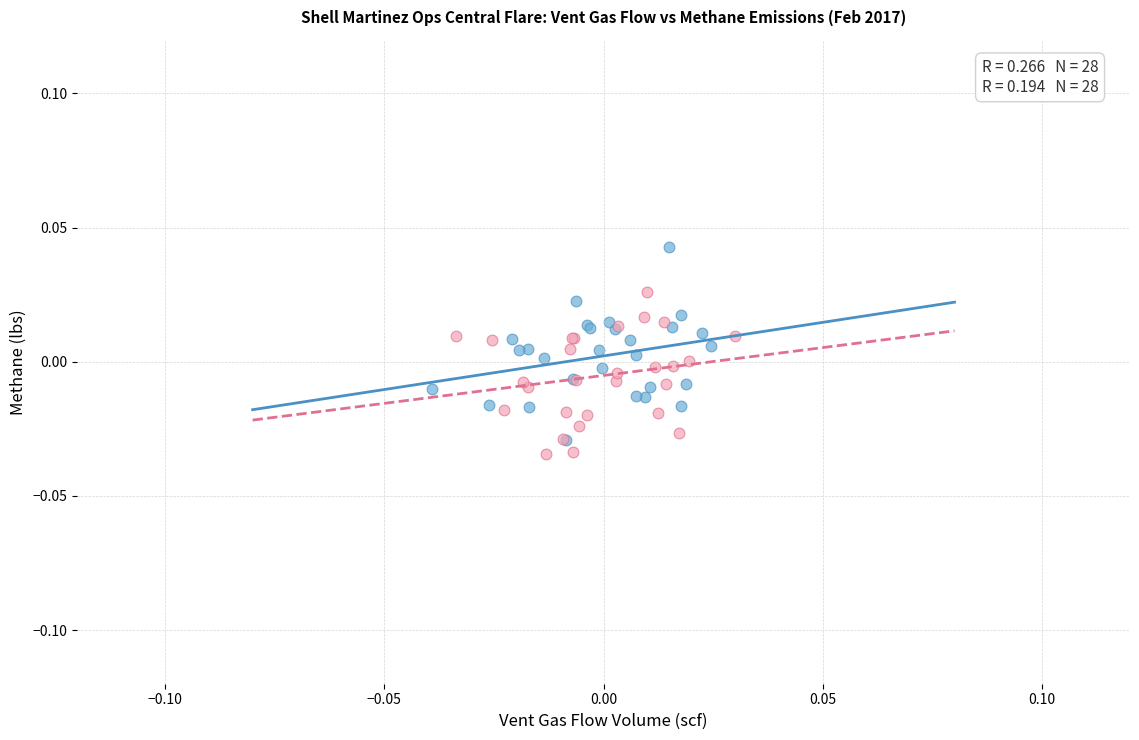

Which series has the widest spread of Y values?

Vent Gas Flow Volume (scf)